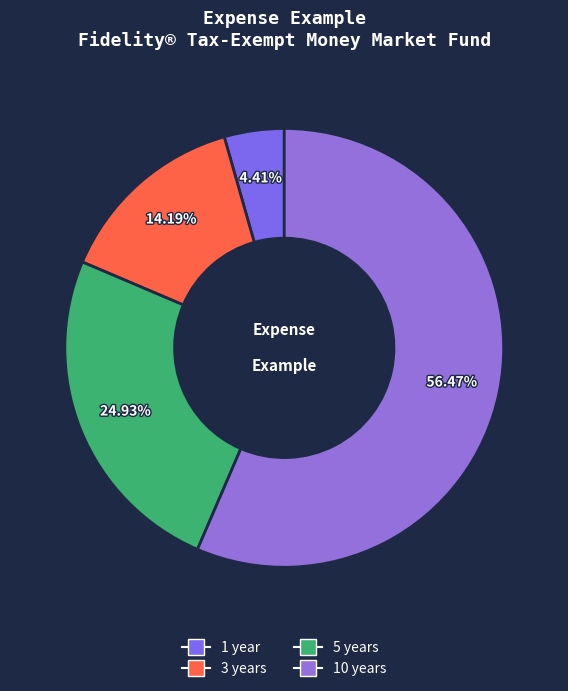

What percentage is the 3 years slice, to the nearest percent?

14%